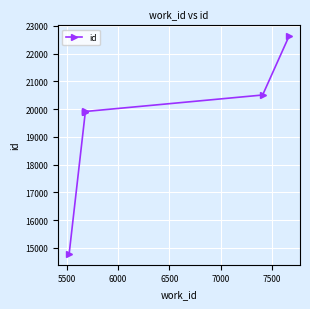

What is the average value?

19612